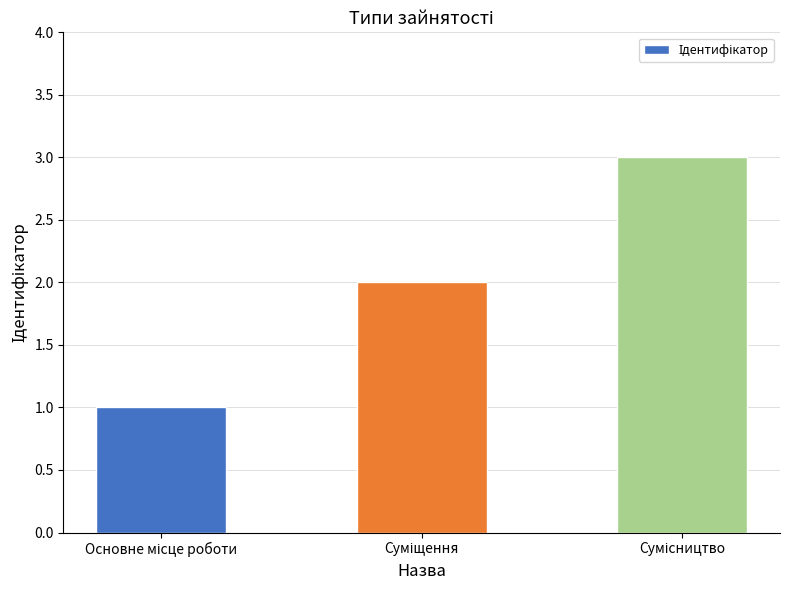

What is the sum of all values?

6